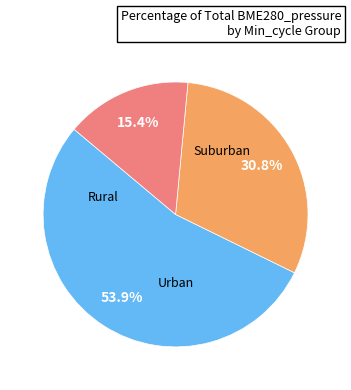

Does any single category account for the majority?

Yes